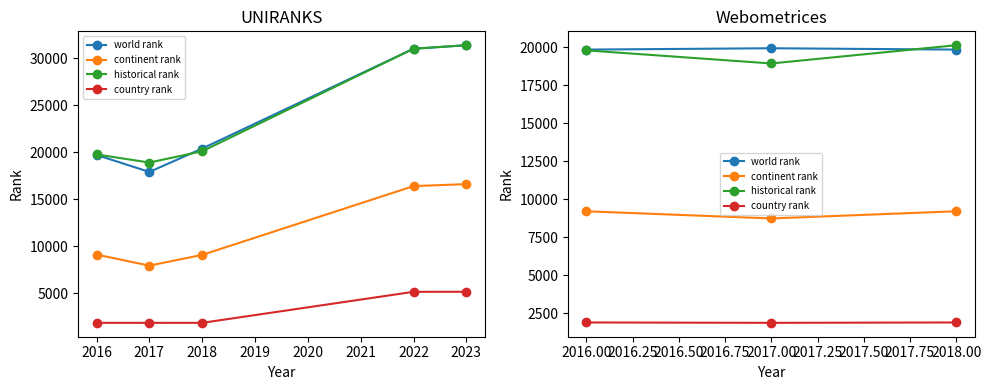

Count the number of categories in the chart.

3